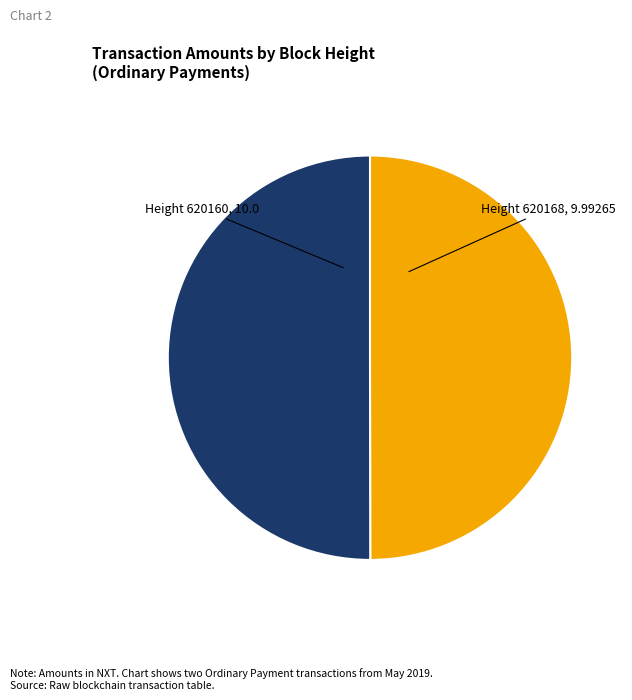

True or false: Height 620168, 9.99265 accounts for 50% of the total.

True